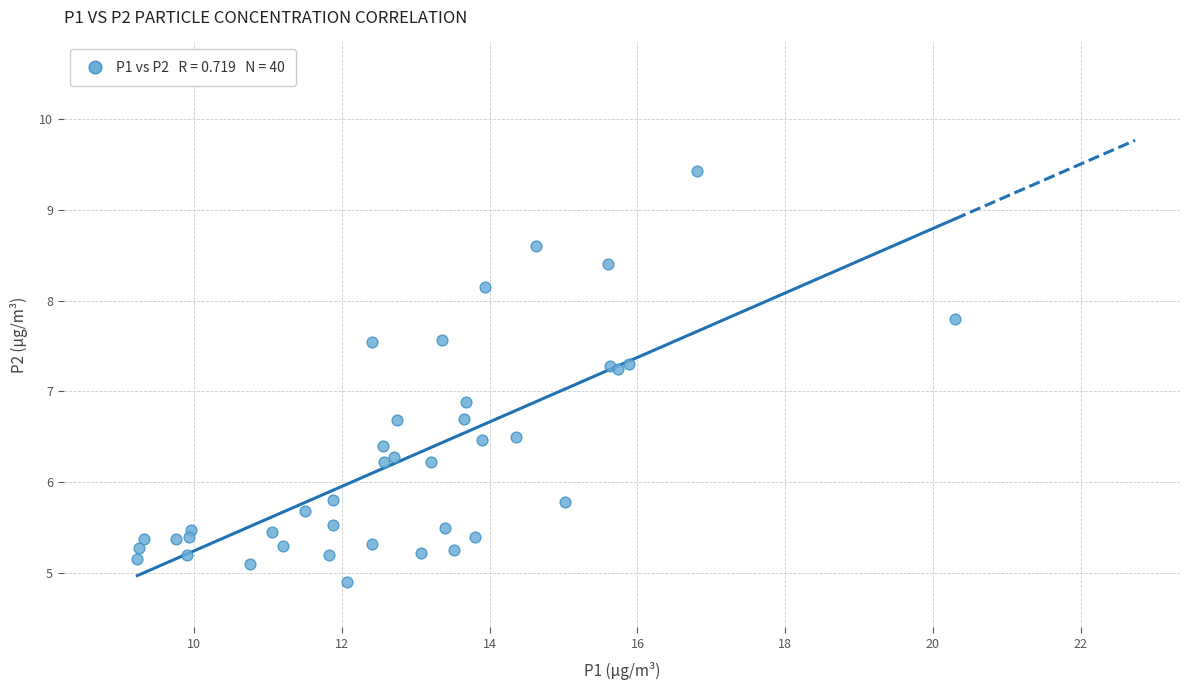

What Y value in the scatter plot is closest to 7?

6.9